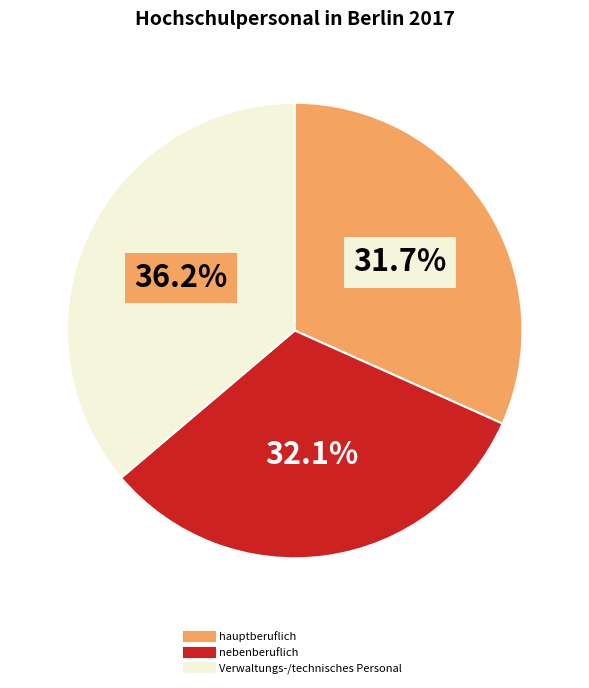

True or false: nebenberuflich accounts for 42% of the total.

False